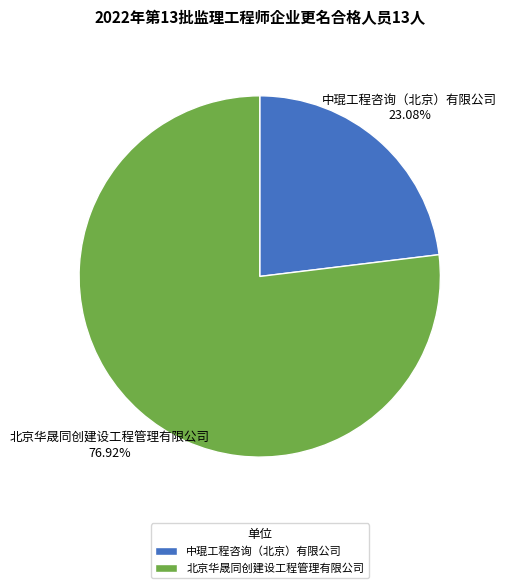

Is it true that 中琨工程咨询（北京）有限公司 is 12% of the pie?

False